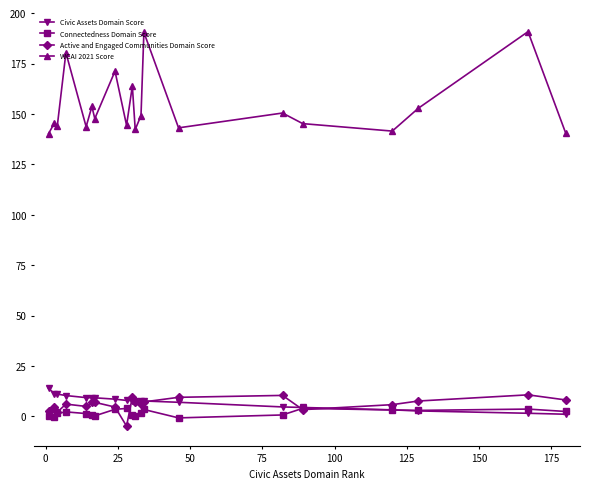

What is the minimum value for Active and Engaged Communities Domain Score?

-4.8